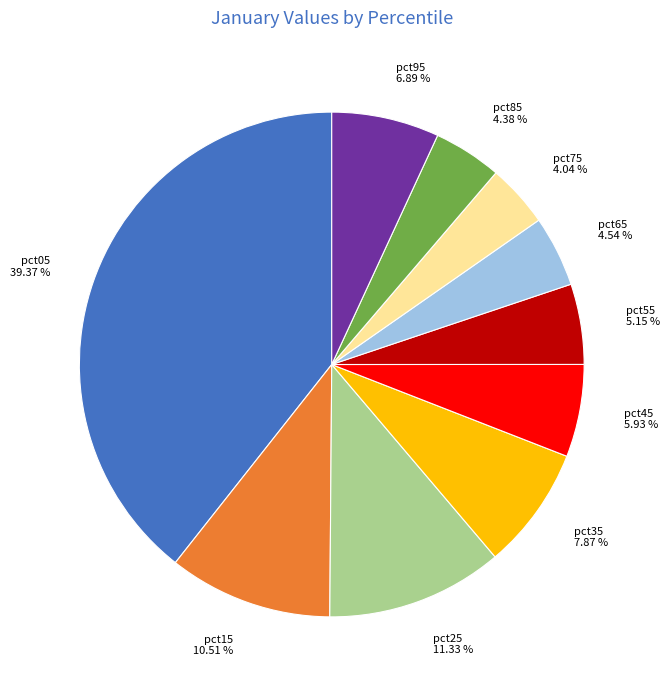

What portion of the pie excludes pct85?

95.6%